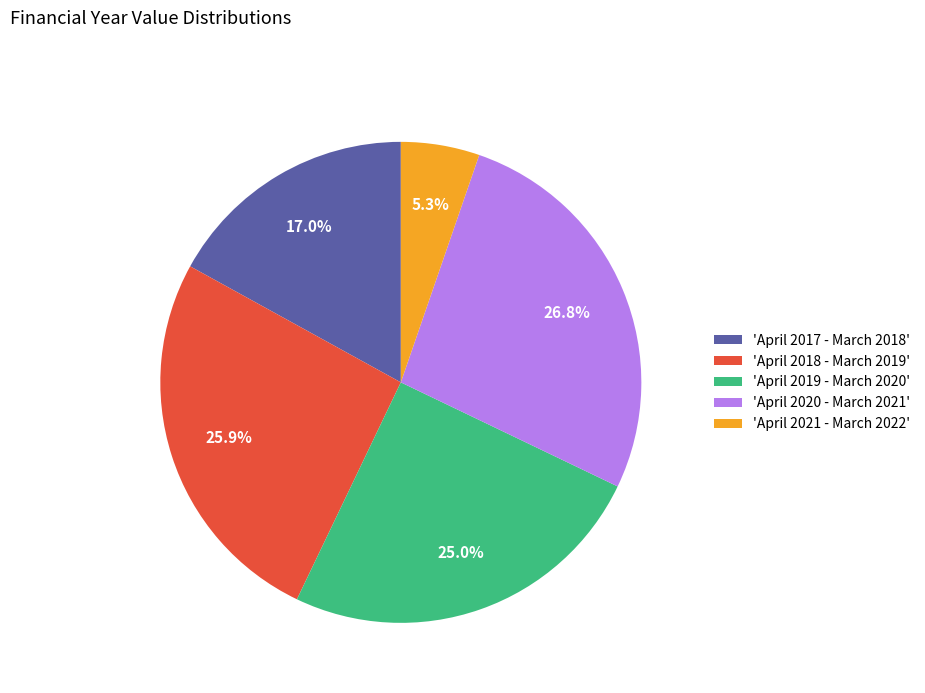

Rank the categories by value from highest to lowest.

'April 2020 - March 2021', 'April 2018 - March 2019', 'April 2019 - March 2020', 'April 2017 - March 2018', 'April 2021 - March 2022'